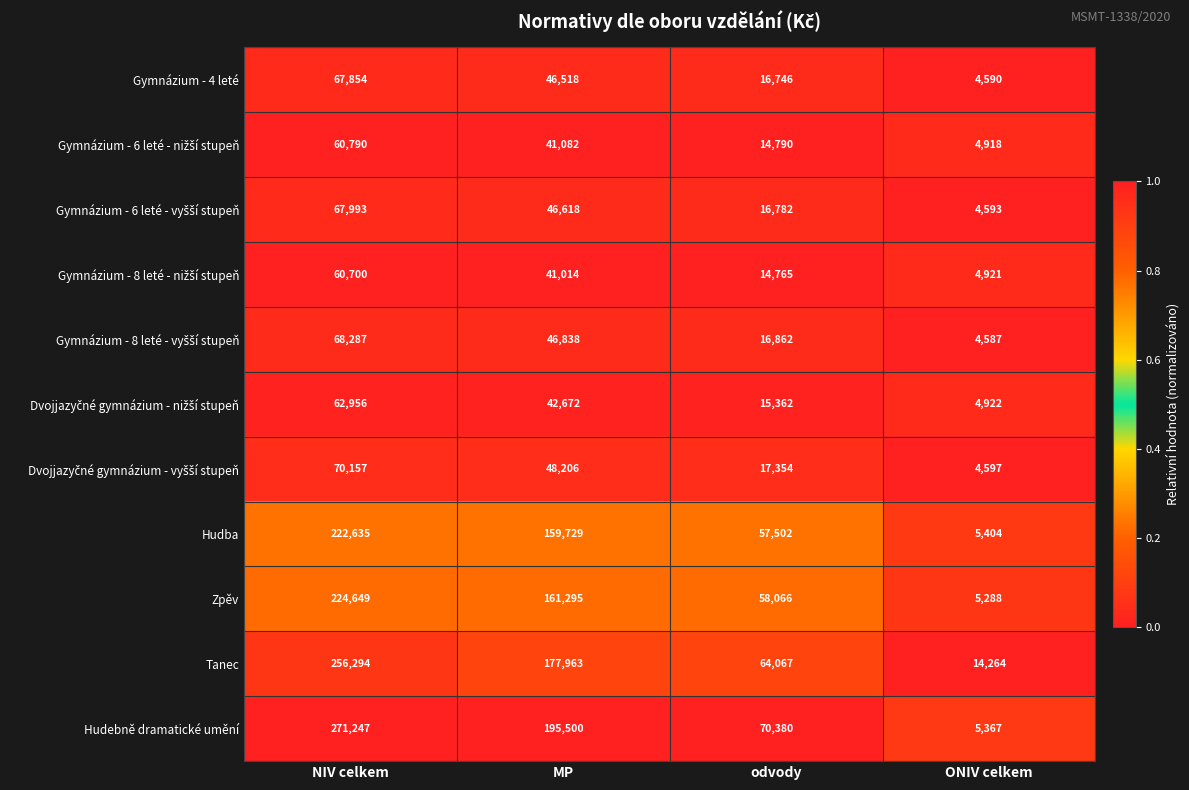

What is the total value across all series at NIV celkem?

1433562